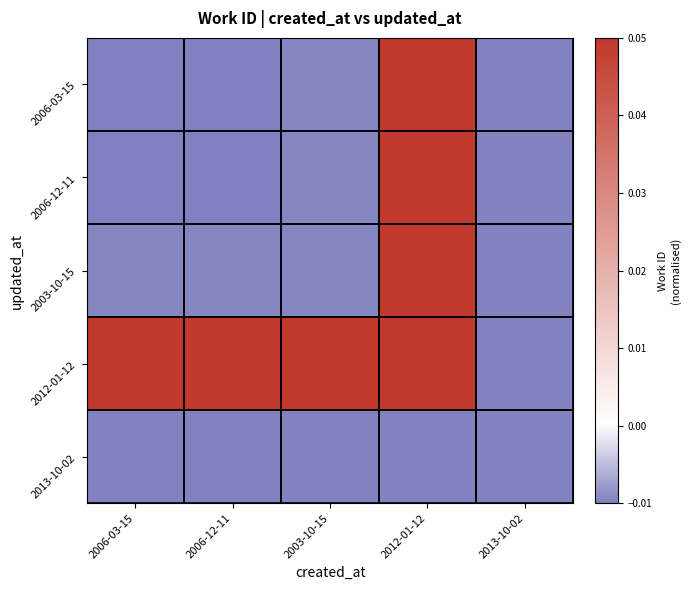

Which category has the highest value across all series?

2012-01-12